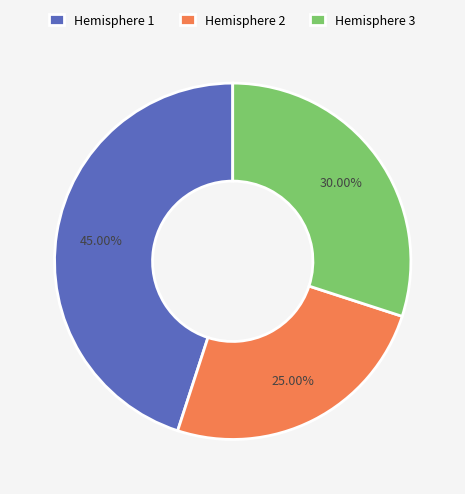

Count the number of slices in the pie.

3